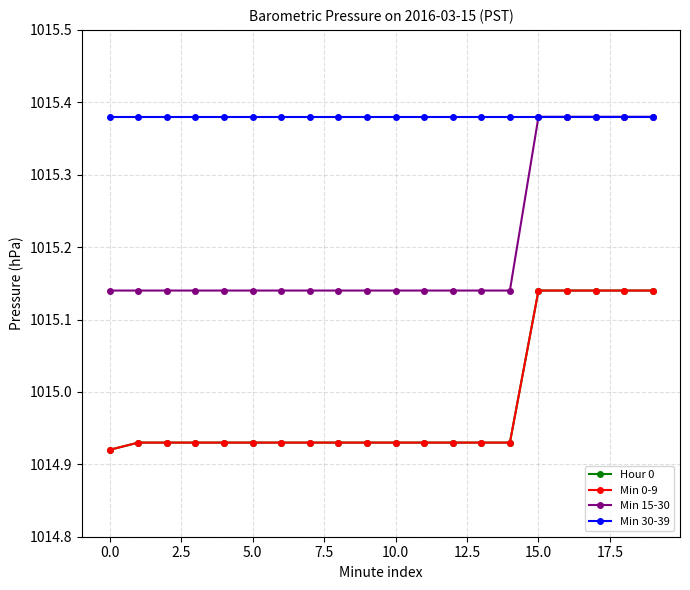

What is the label of the 11th point from the left?

10